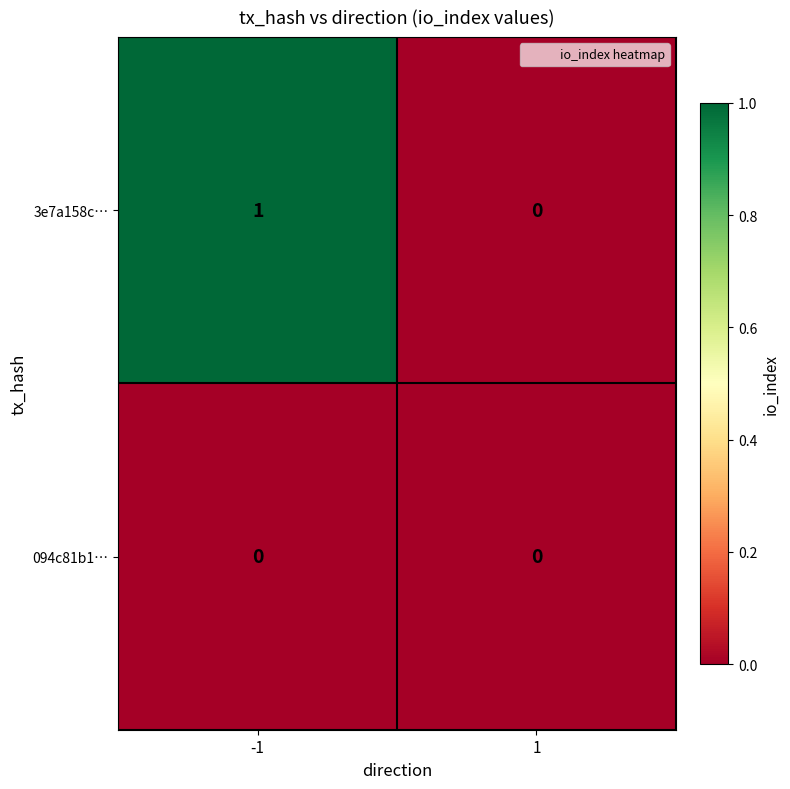

How many categories are shown in the chart?

2